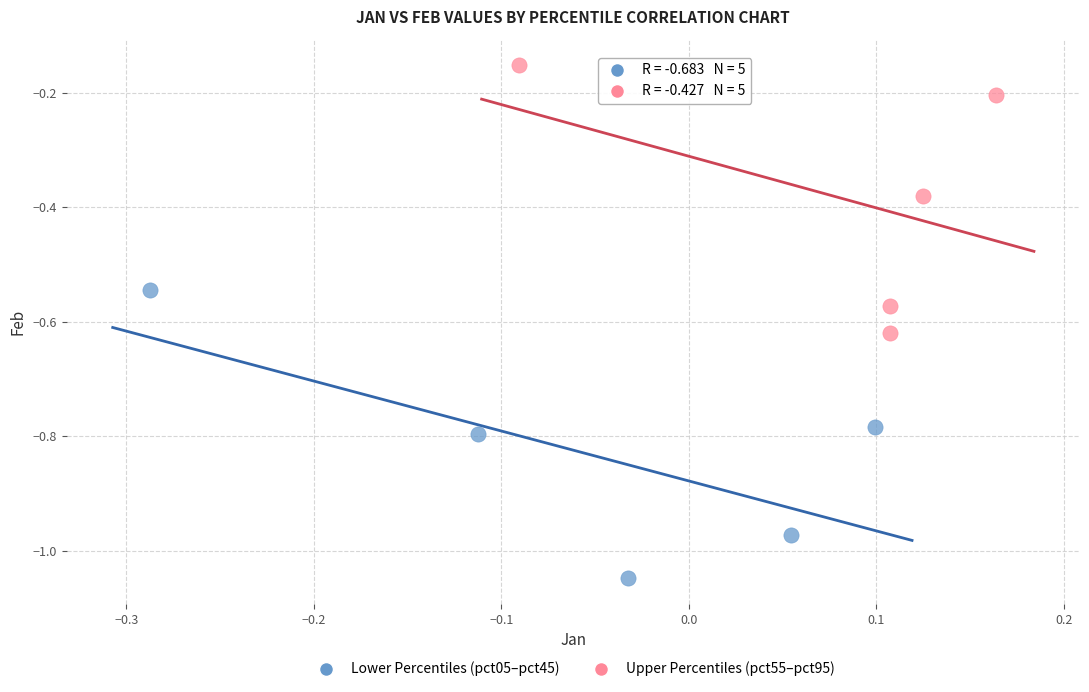

Which series reaches the maximum Y coordinate?

Upper Percentiles (pct55–pct95)